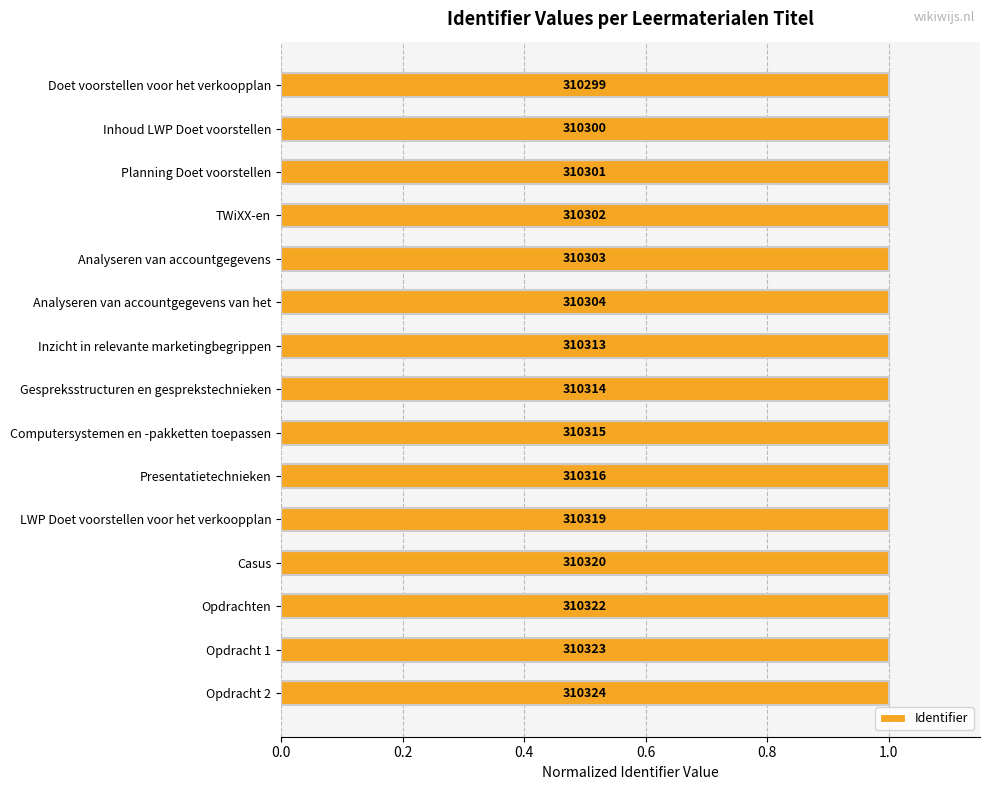

How many bars are there in total?

15